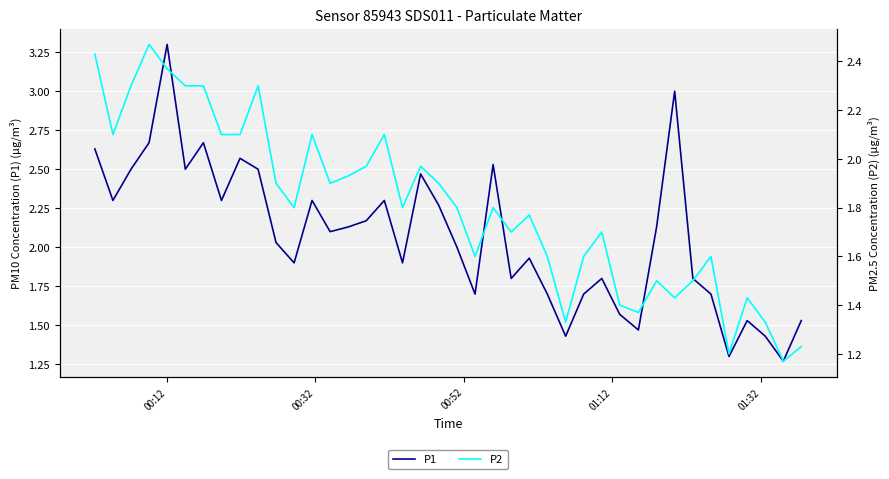

What is the maximum value for P1?

3.3